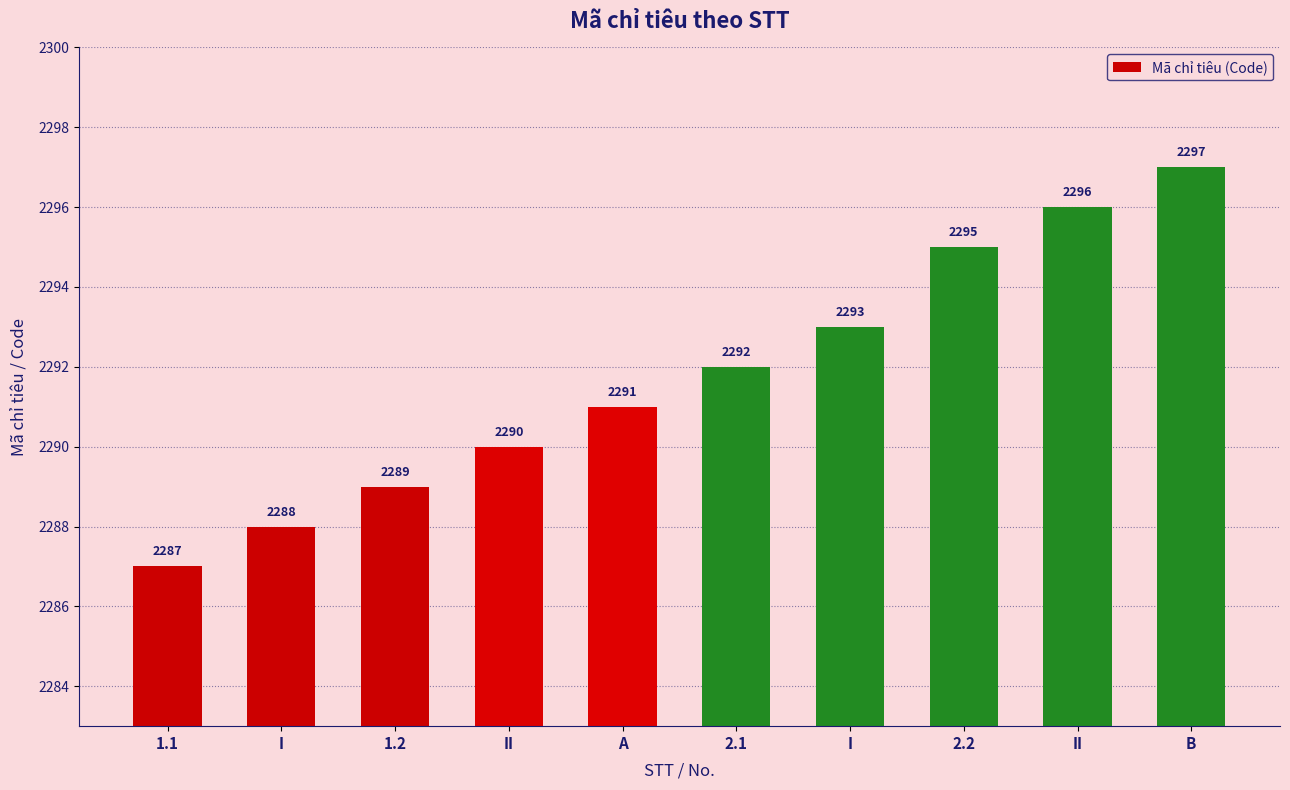

How many values are between 2289 and 2295?

6